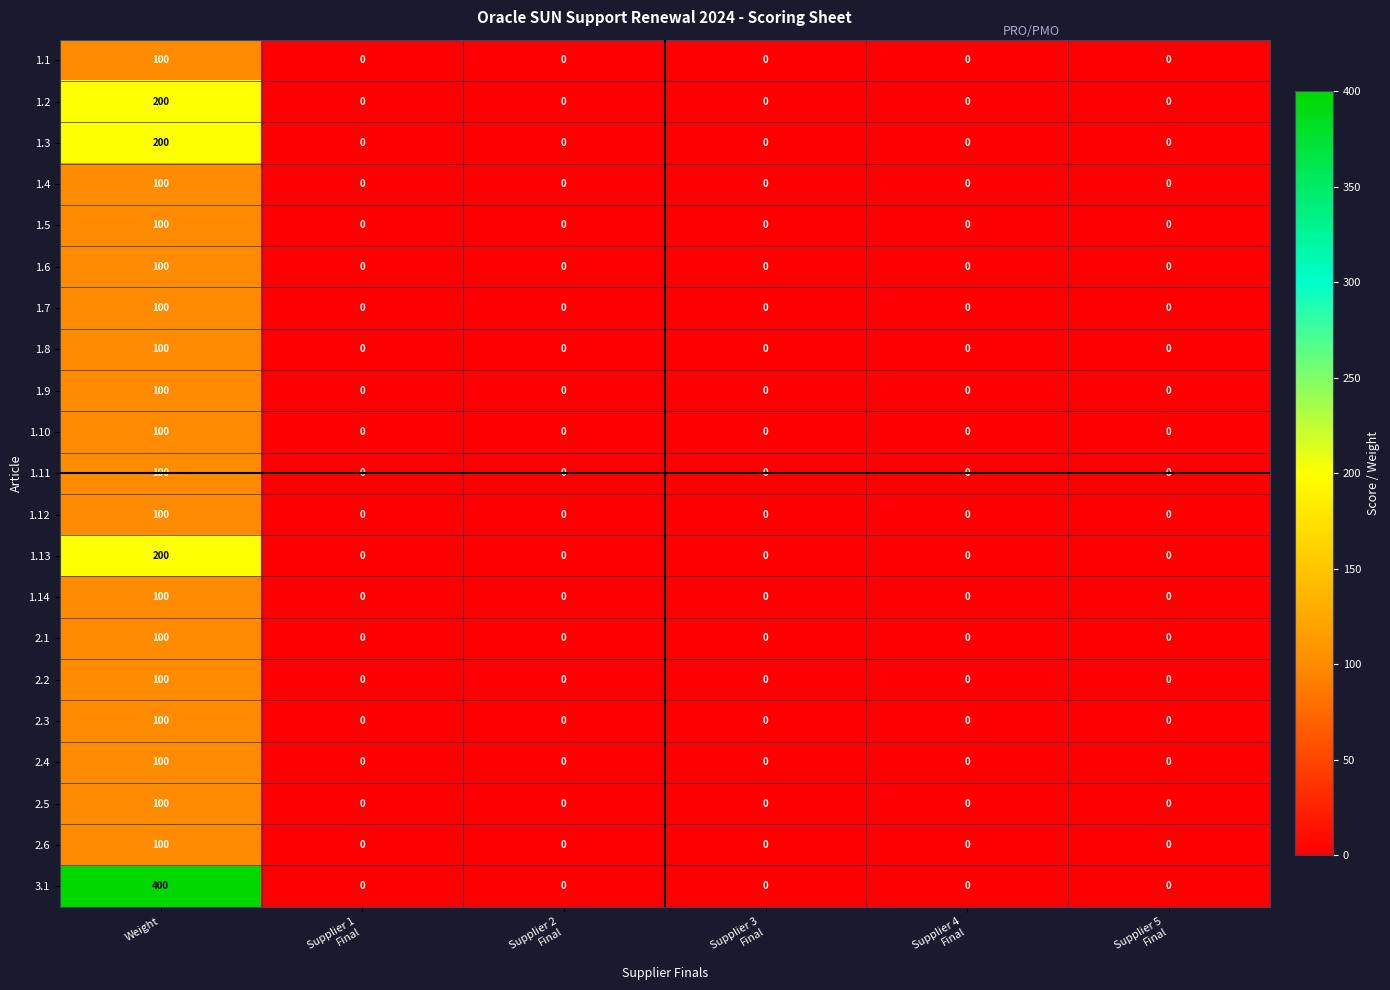

Which series has the largest total across all categories?

3.1